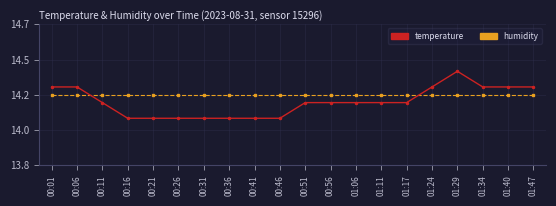

True or false: temperature has a value of 14.1 at 00:21.

True